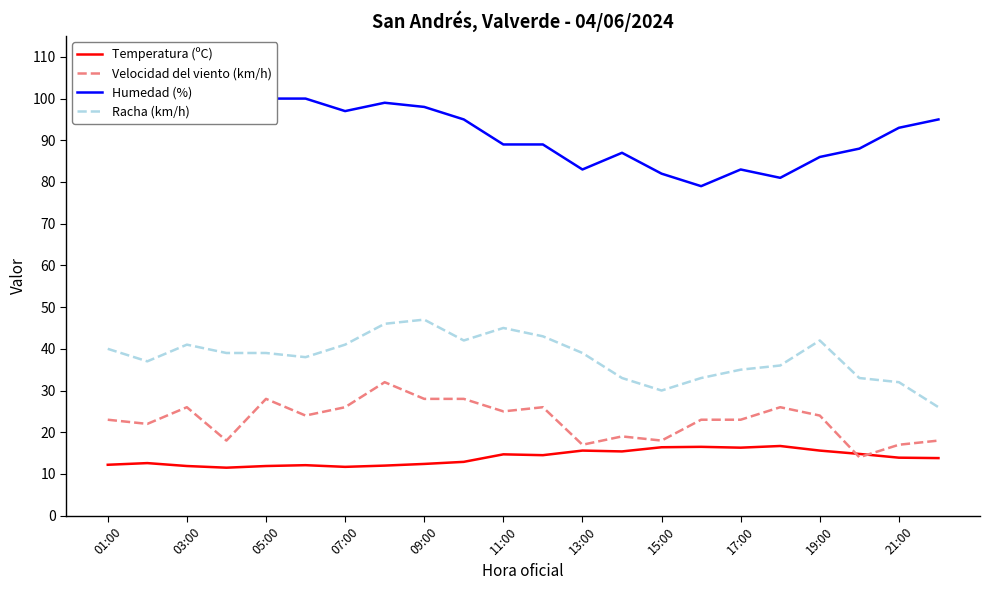

How many values in the Racha (km/h) series exceed 39?

9